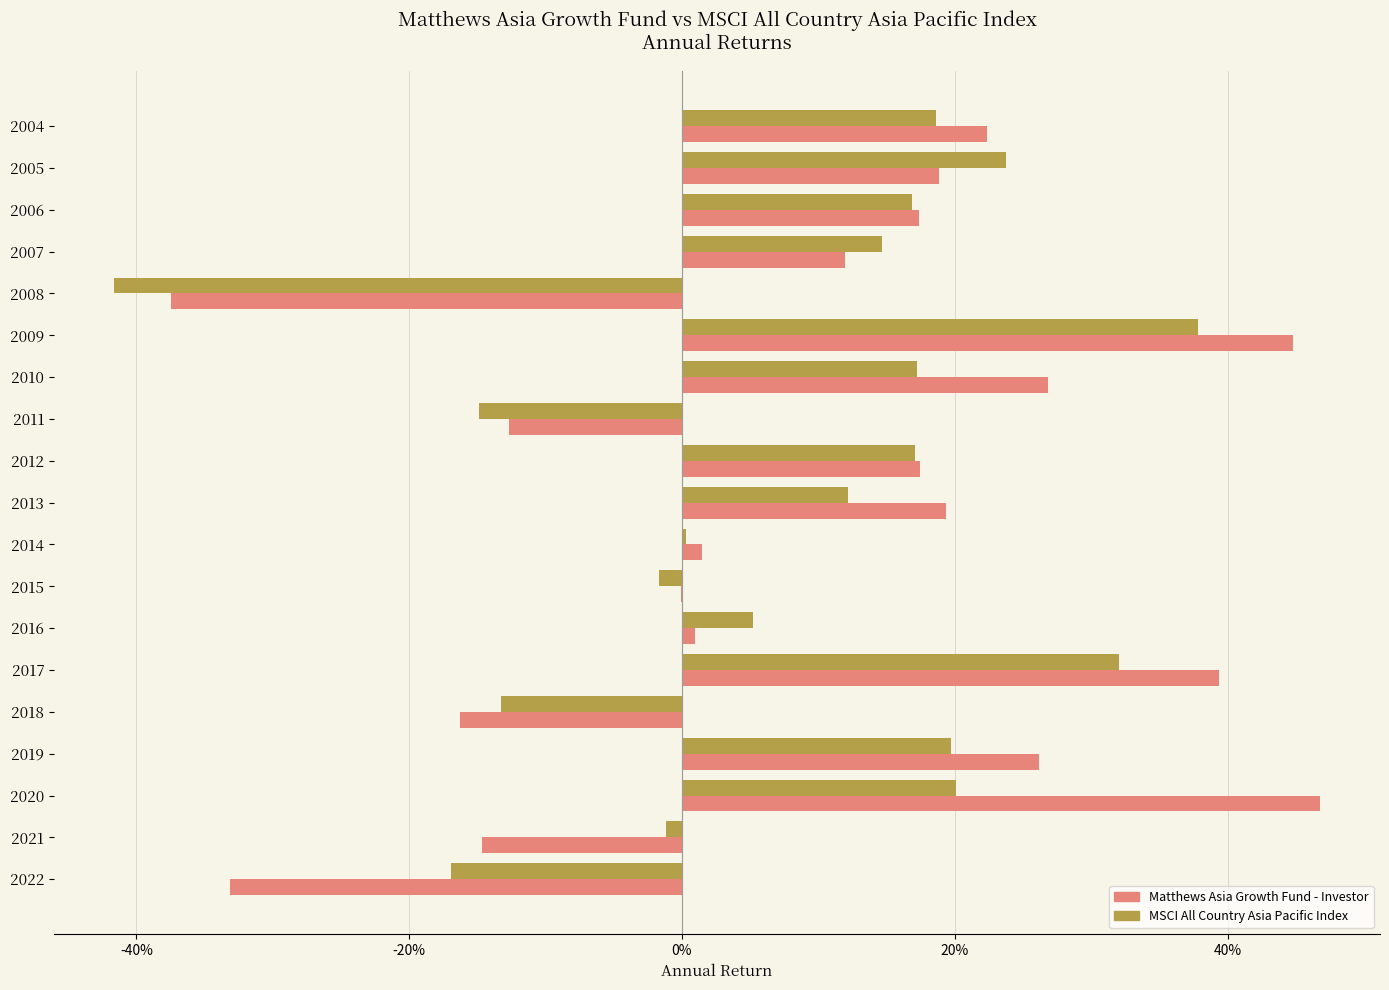

What are all the series names shown in the legend?

Matthews Asia Growth Fund - Investor, MSCI All Country Asia Pacific Index